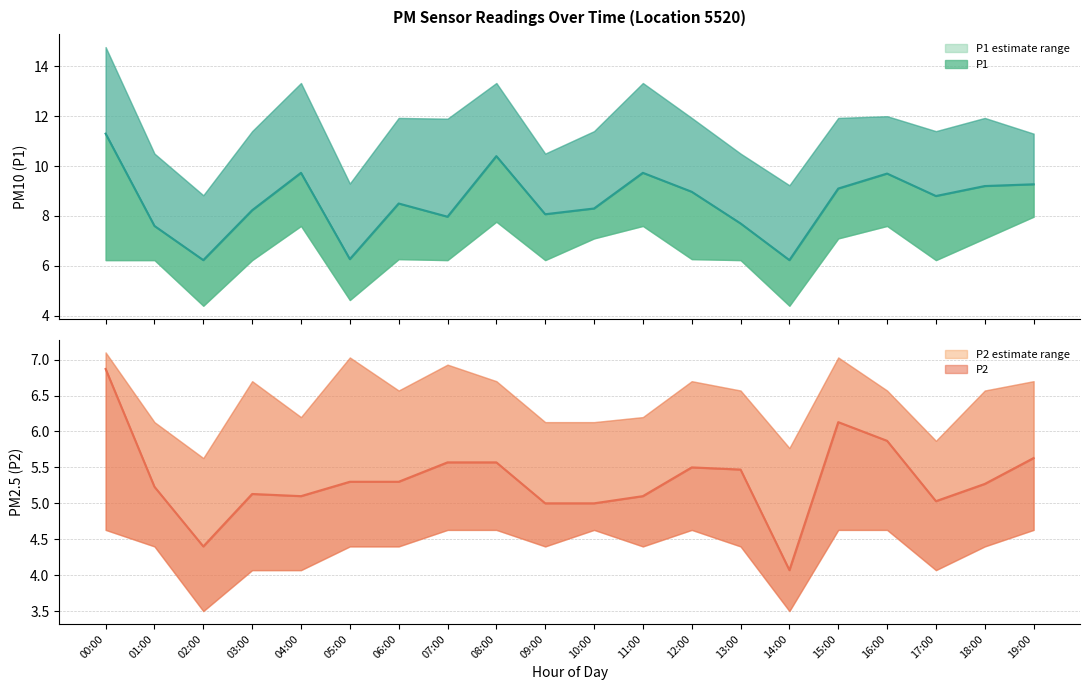

The value of P2_lower at 12:00 is 2.5. True or false?

False